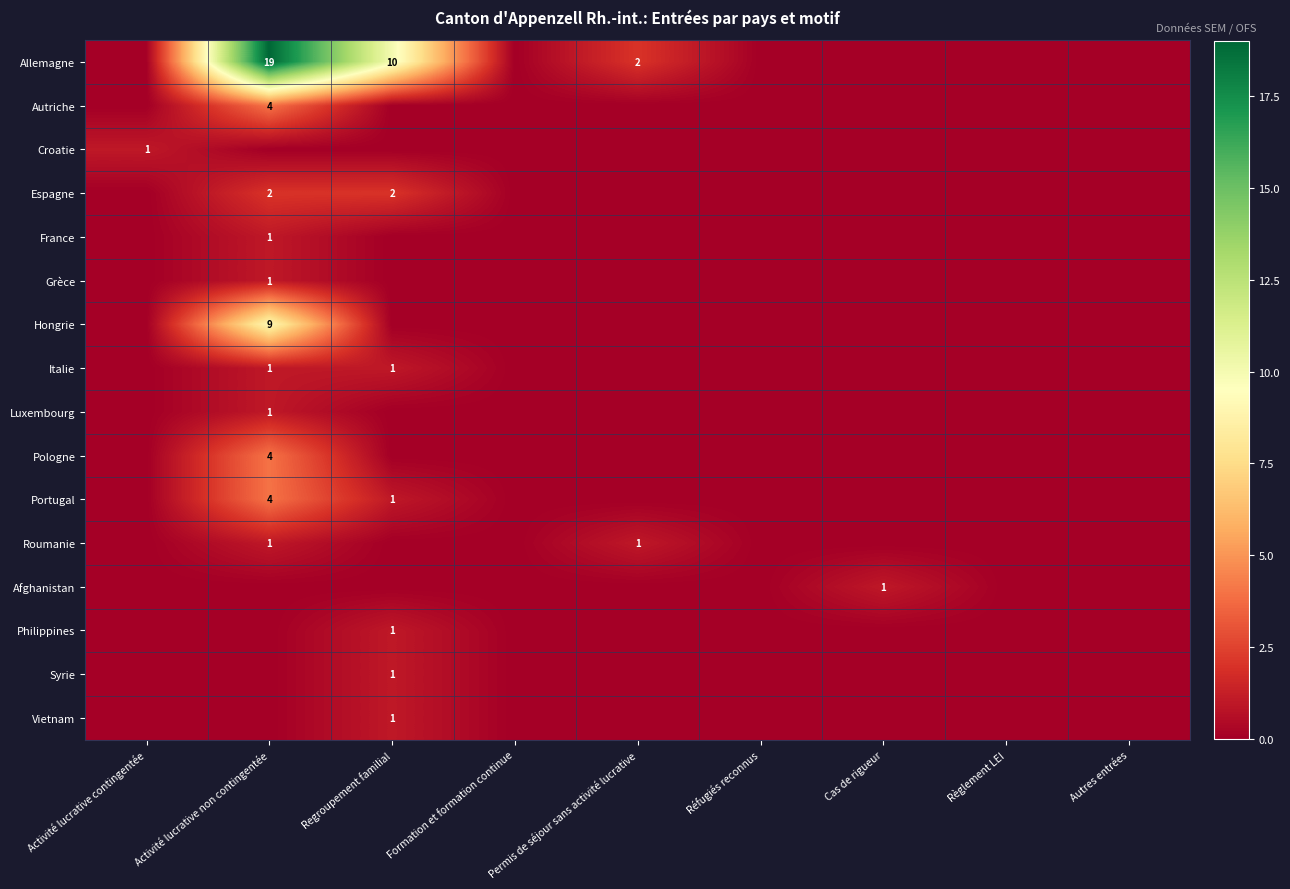

What is the sum of the Roumanie values at Cas de rigueur and Permis de séjour sans activité lucrative?

1